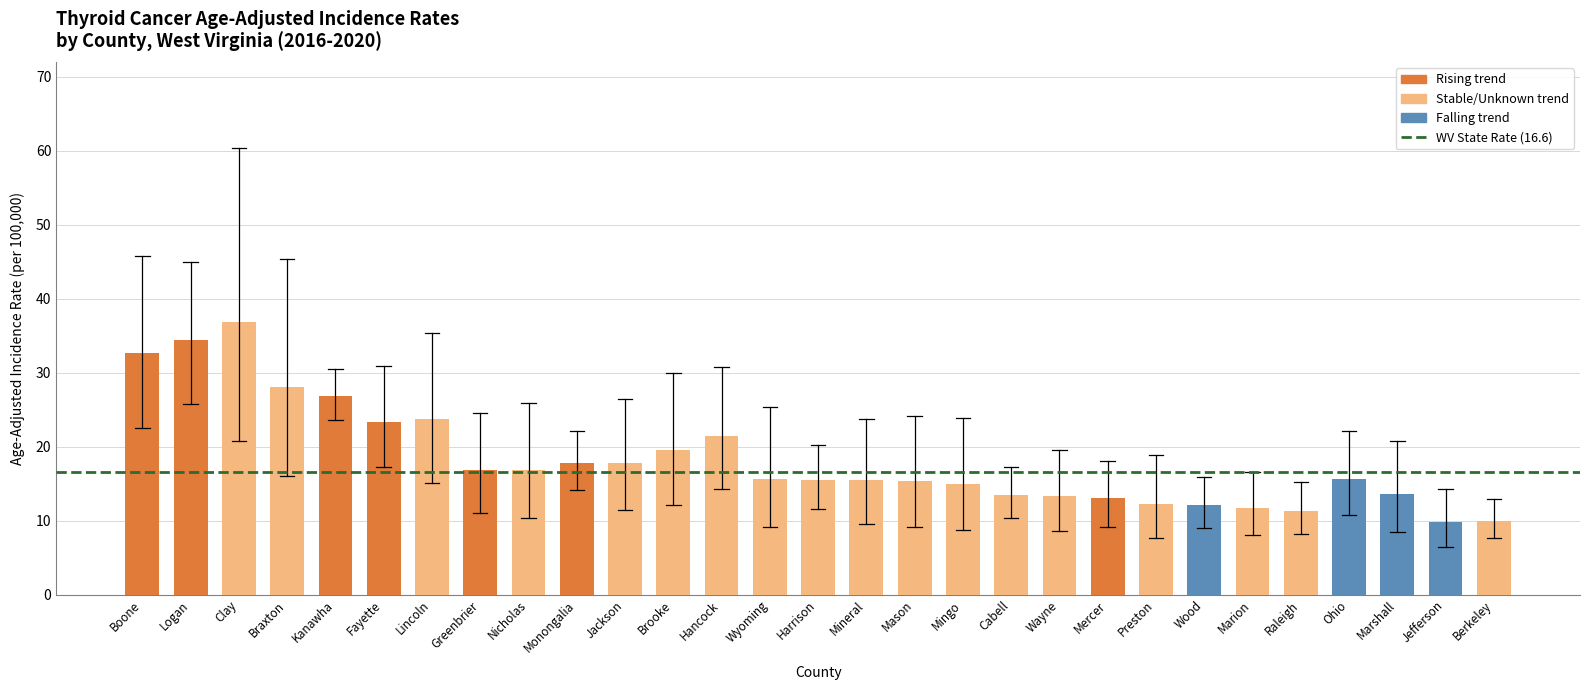

What is the minimum value shown in the chart?

9.8